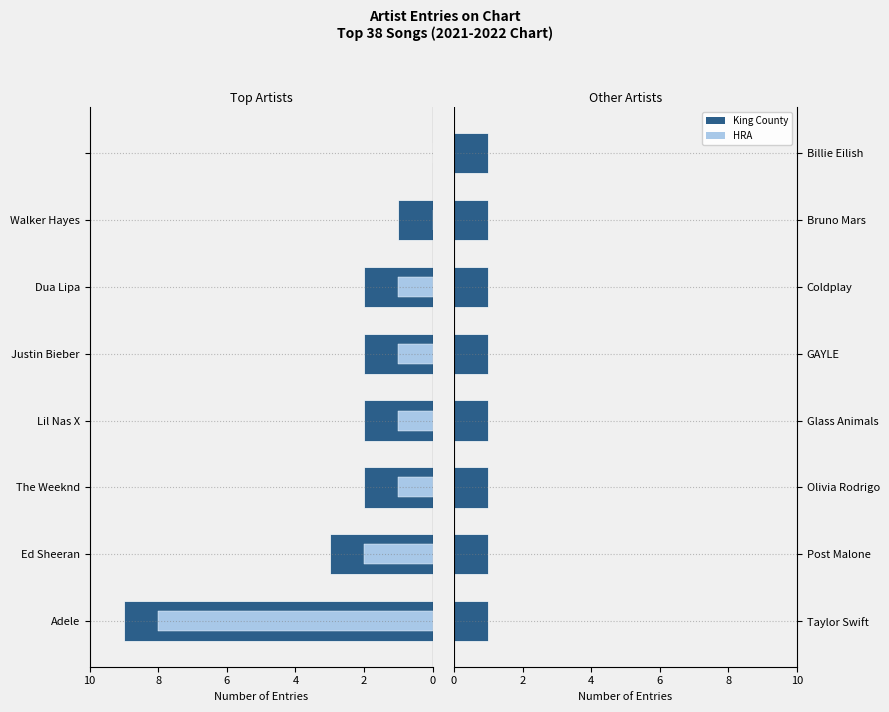

How many bars are there in each group?

2